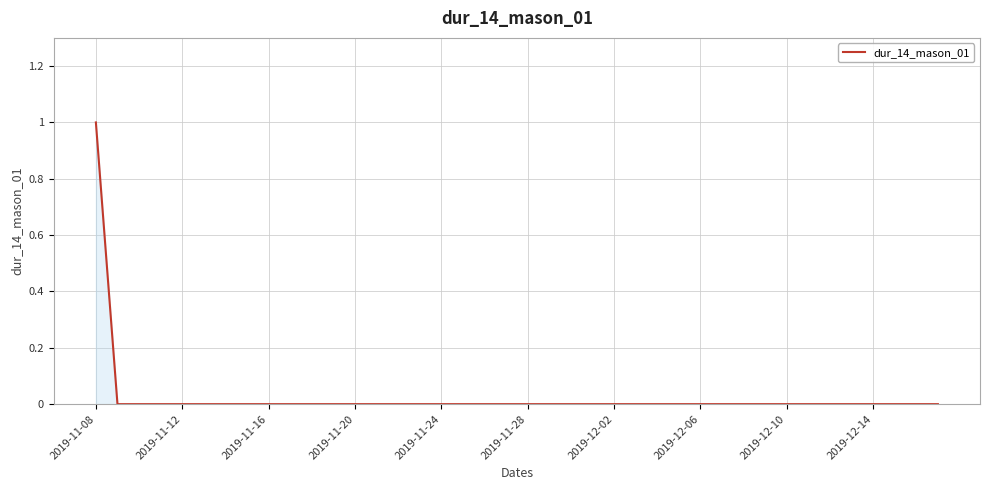

What is the difference between the maximum and minimum values?

1